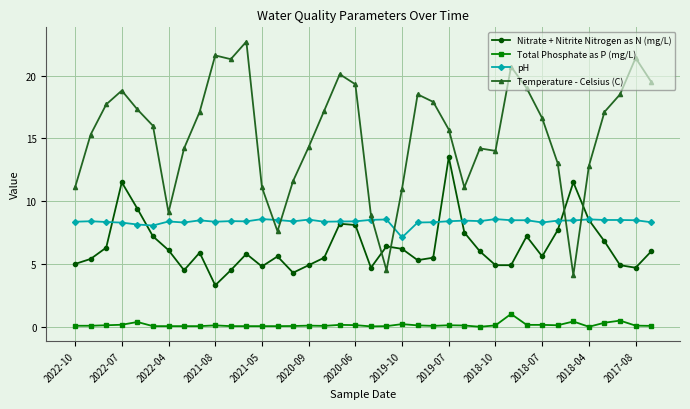

What is the sum of all Temperature - Celsius (C) values?

581.9